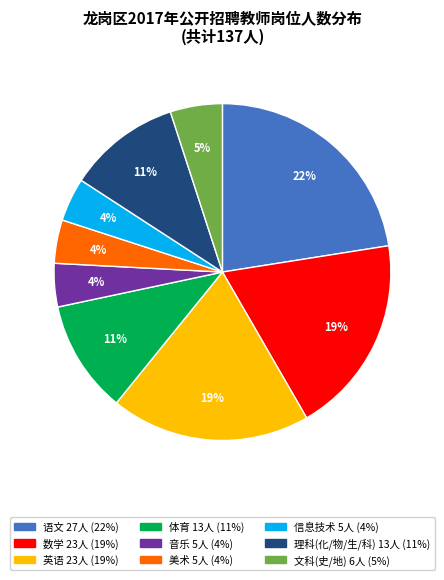

To the nearest percent, what is the difference between the largest and smallest slice percentages?

18%